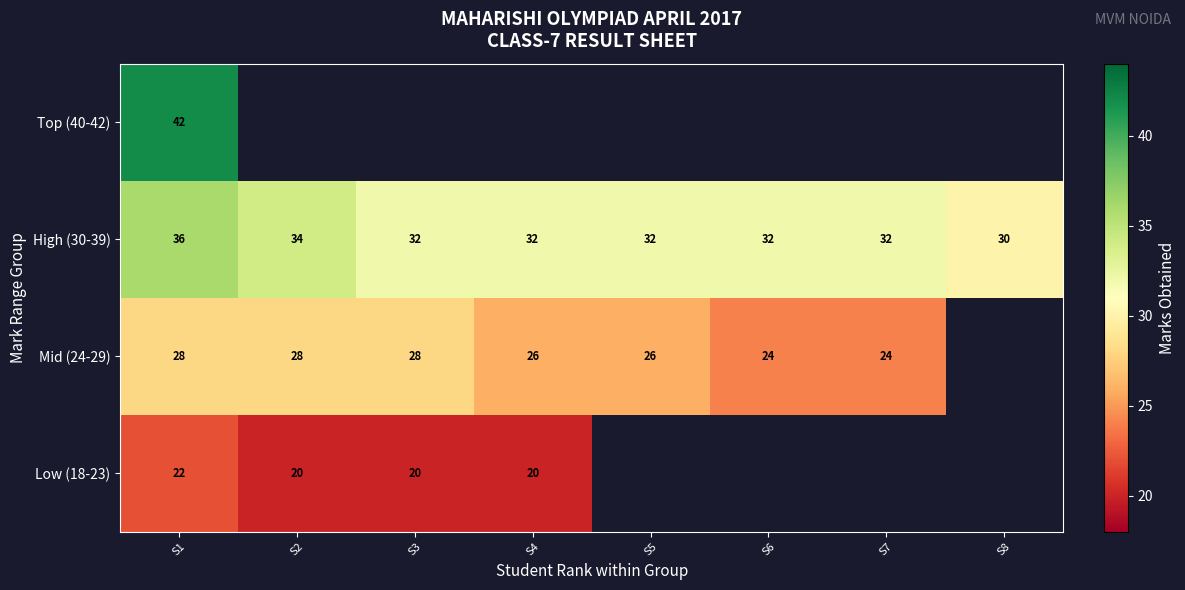

Which label corresponds to the smallest value in the chart?

S2